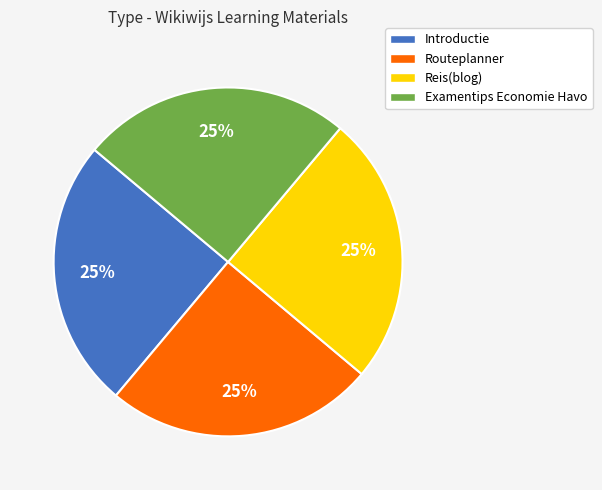

What percentage is the Examentips Economie Havo slice, to the nearest percent?

25%